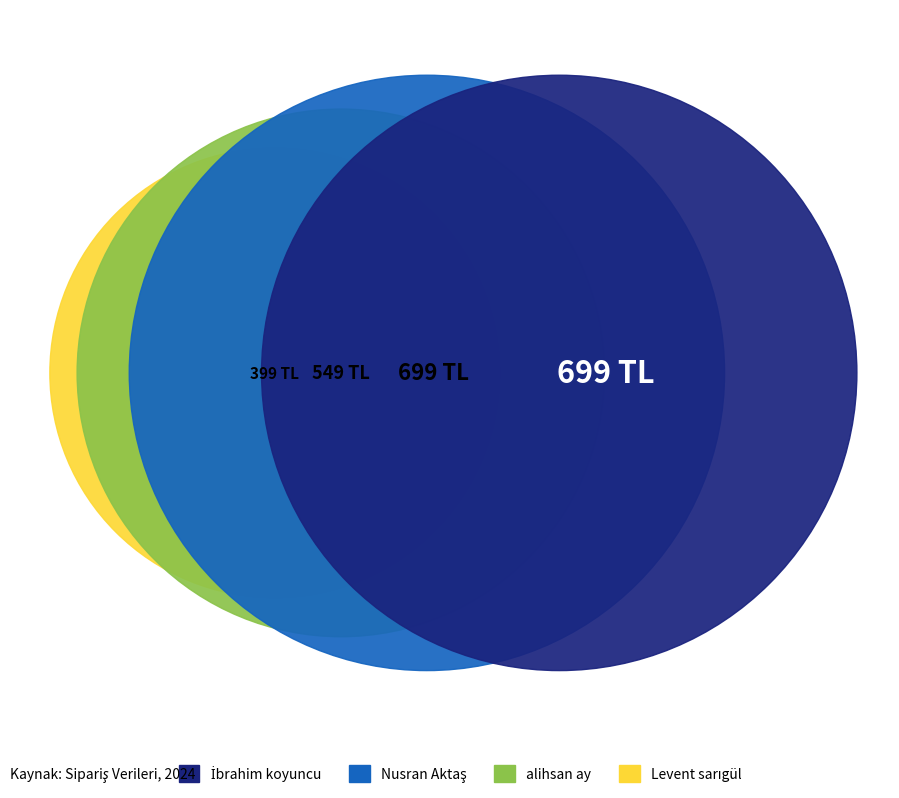

What portion of the pie excludes Nusran Aktaş?

70.2%